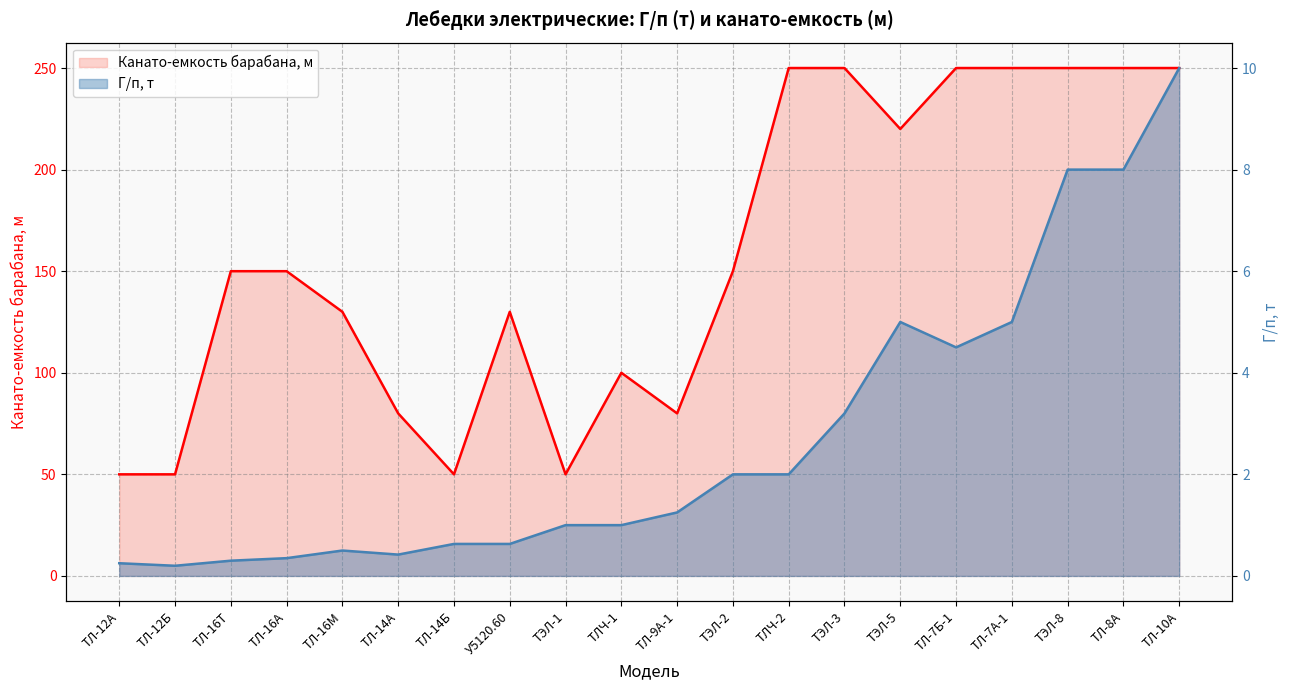

True or false: Канато-емкость барабана, м and Г/п, т cross at least once.

False